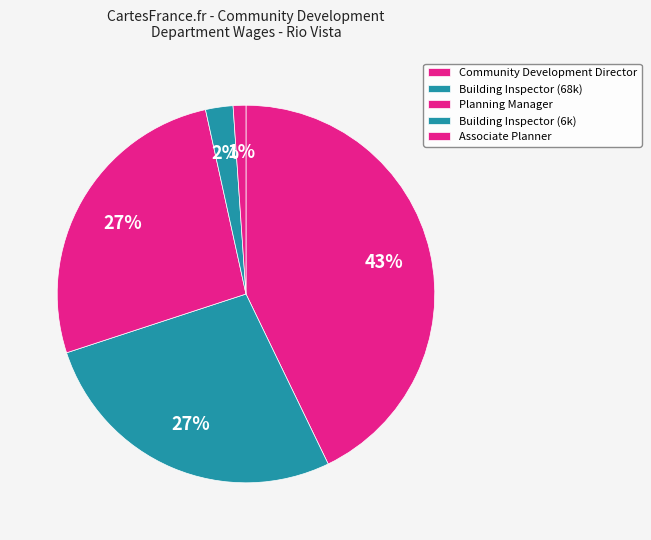

How many slices are in this pie chart?

5